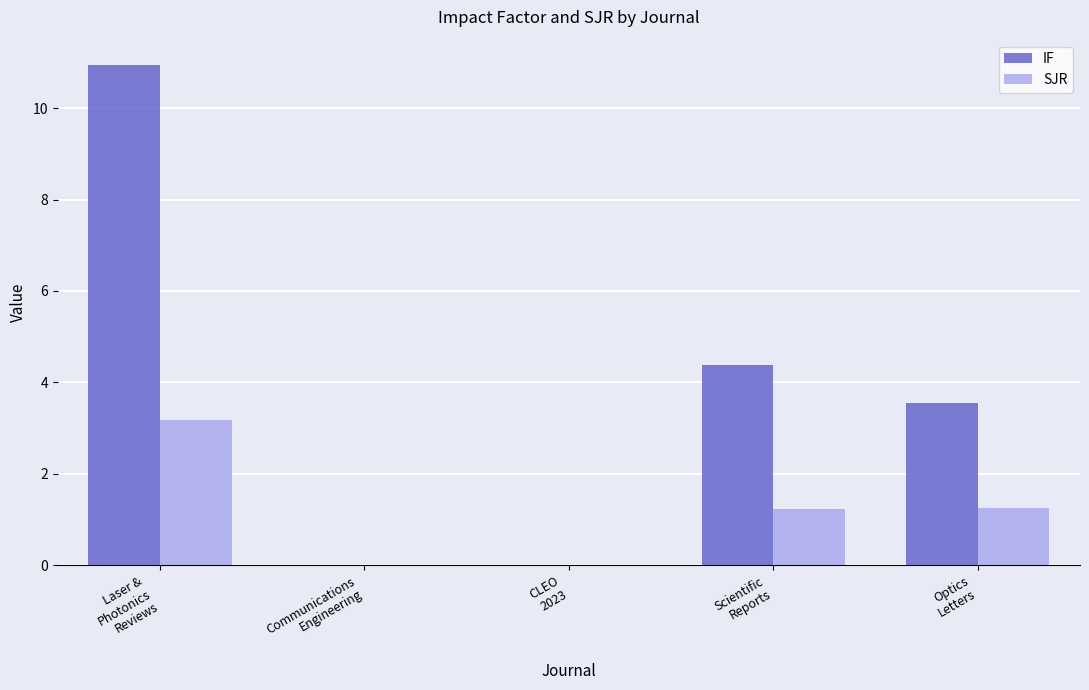

Which series has the largest total across all categories?

IF